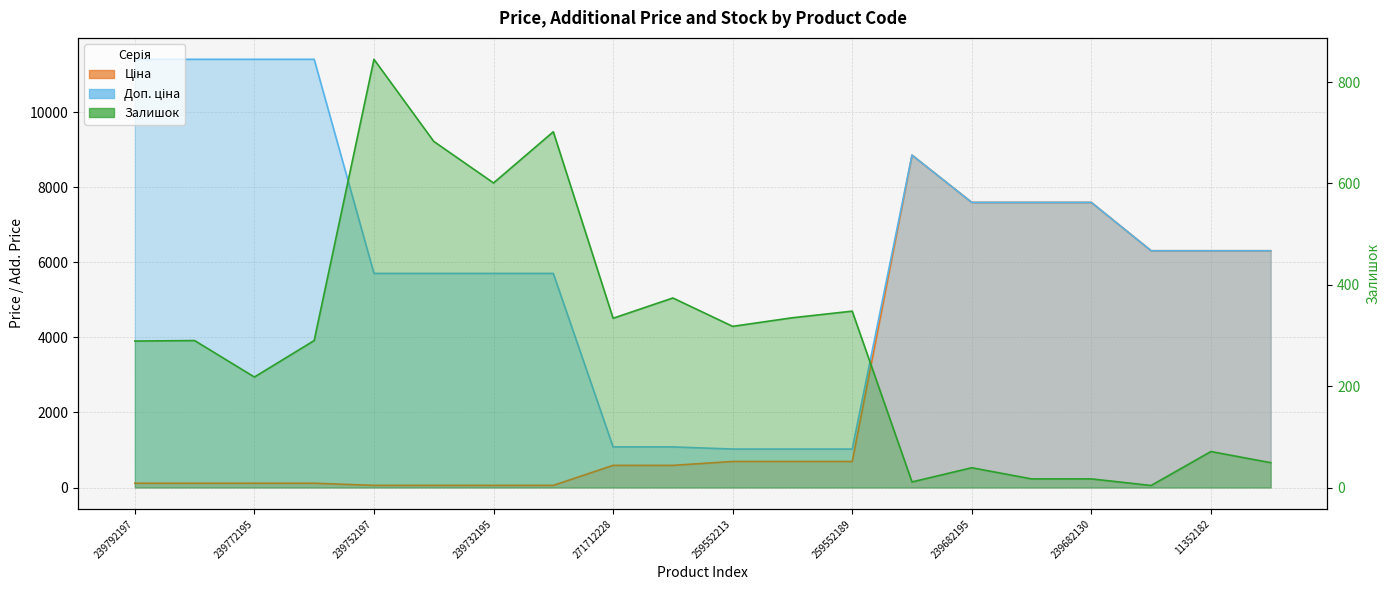

Reading left to right, list all the values displayed in this chart.

Ціна: 239792197=114.1	239792196=114.1	239772195=114.1	239772179=114.1	239752197=57.0	239752196=57.0	239732195=57.0	239732179=57.0	271712228=589.9	271712227=589.9	259552213=693.7	259552212=693.7	259552189=693.7	248922198=8856.7	239682195=7596.5	239682179=7596.5	239682130=7596.5	11352184=6308.8	11352182=6308.8	11352151=6308.8
Доп. ціна: 239792197=11410.0	239792196=11410.0	239772195=11410.0	239772179=11410.0	239752197=5705.0	239752196=5705.0	239732195=5705.0	239732179=5705.0	271712228=1081.7	271712227=1081.7	259552213=1024.6	259552212=1024.6	259552189=1024.6	248922198=8856.7	239682195=7596.5	239682179=7596.5	239682130=7596.5	11352184=6308.8	11352182=6308.8	11352151=6308.8
Залишок: 239792197=289.0	239792196=290.0	239772195=218.0	239772179=290.0	239752197=845.0	239752196=683.0	239732195=601.0	239732179=702.0	271712228=334.0	271712227=374.0	259552213=318.0	259552212=335.0	259552189=348.0	248922198=11.0	239682195=39.0	239682179=17.0	239682130=17.0	11352184=4.0	11352182=71.0	11352151=49.0